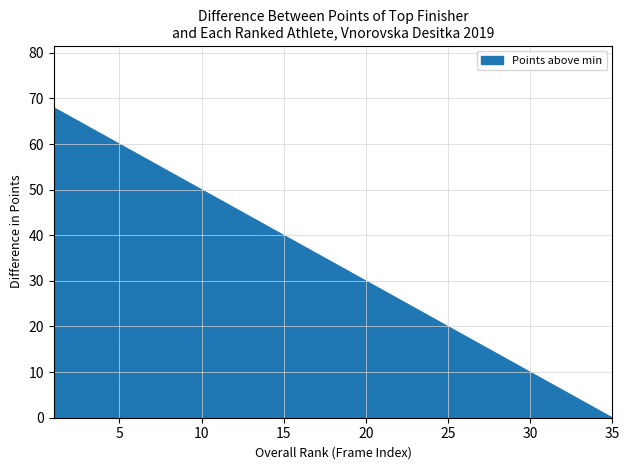

What is the difference between the values at 34 and 15?

38